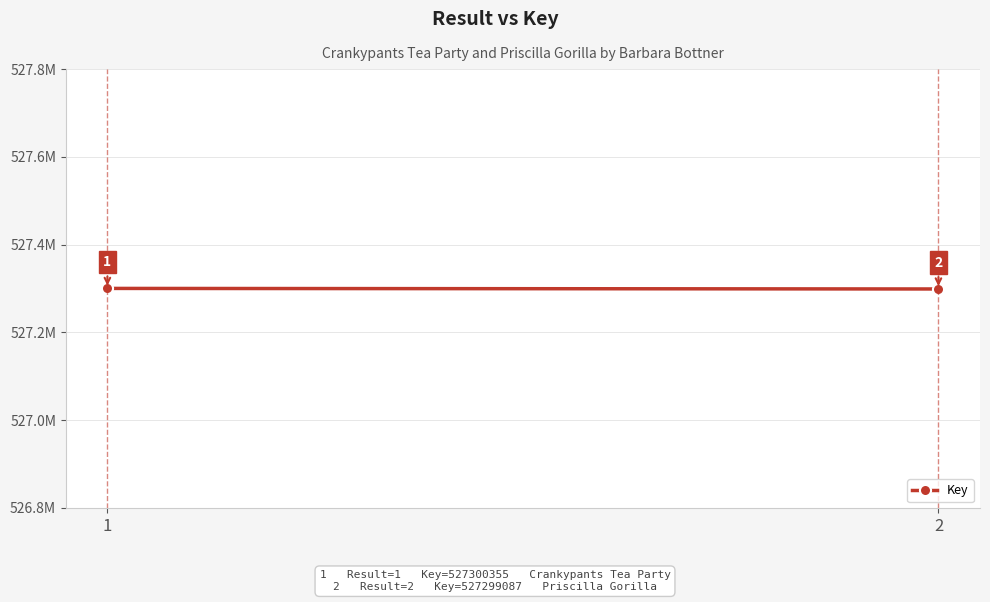

Reading left to right, what are all the values shown in this chart?

1=527300355	2=527299087